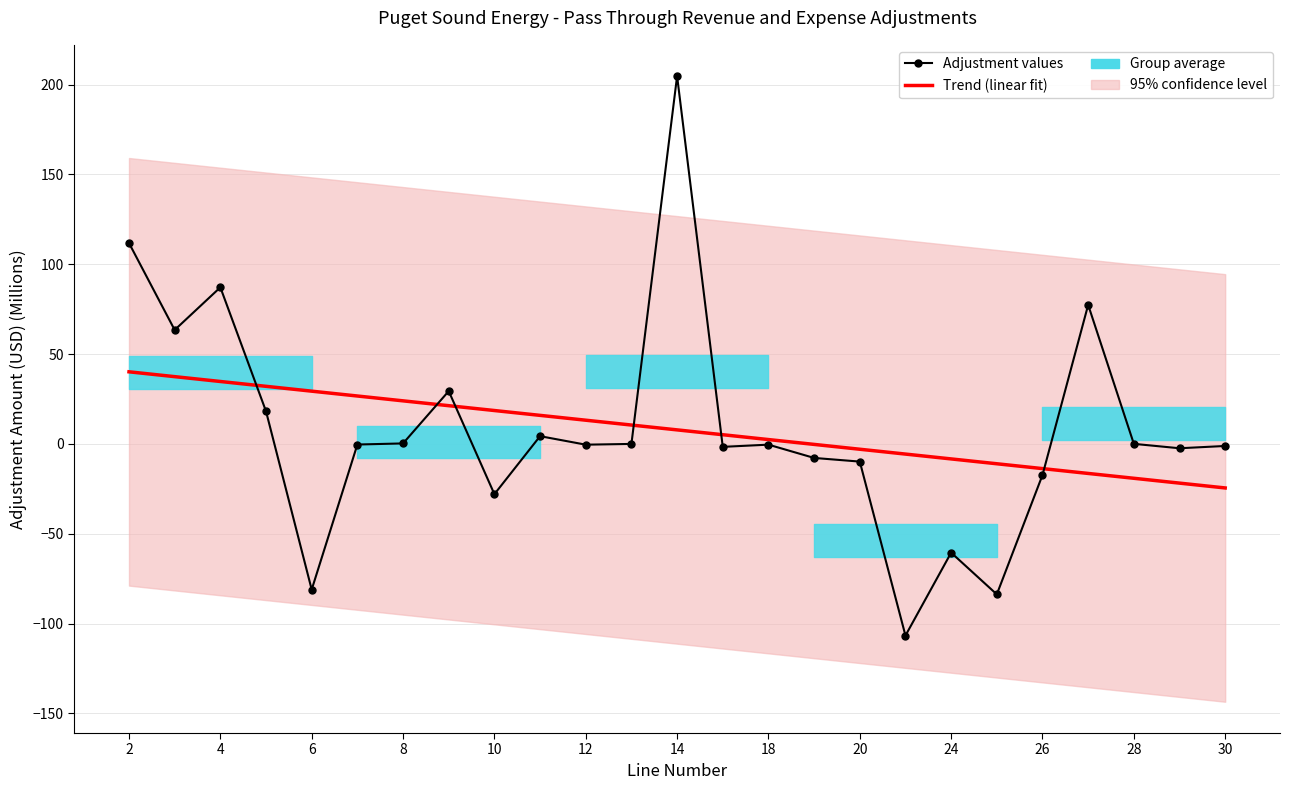

What is the value of the Adjustment values point at the 16th from the left?

-7.8